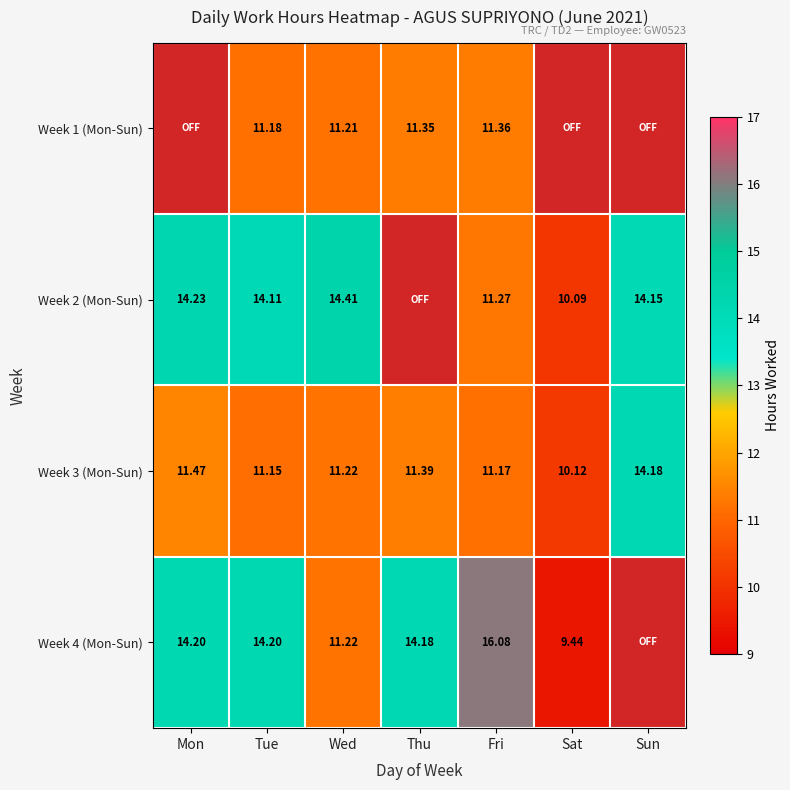

At which label is Week 4 (Mon-Sun) closest to 8?

Sat